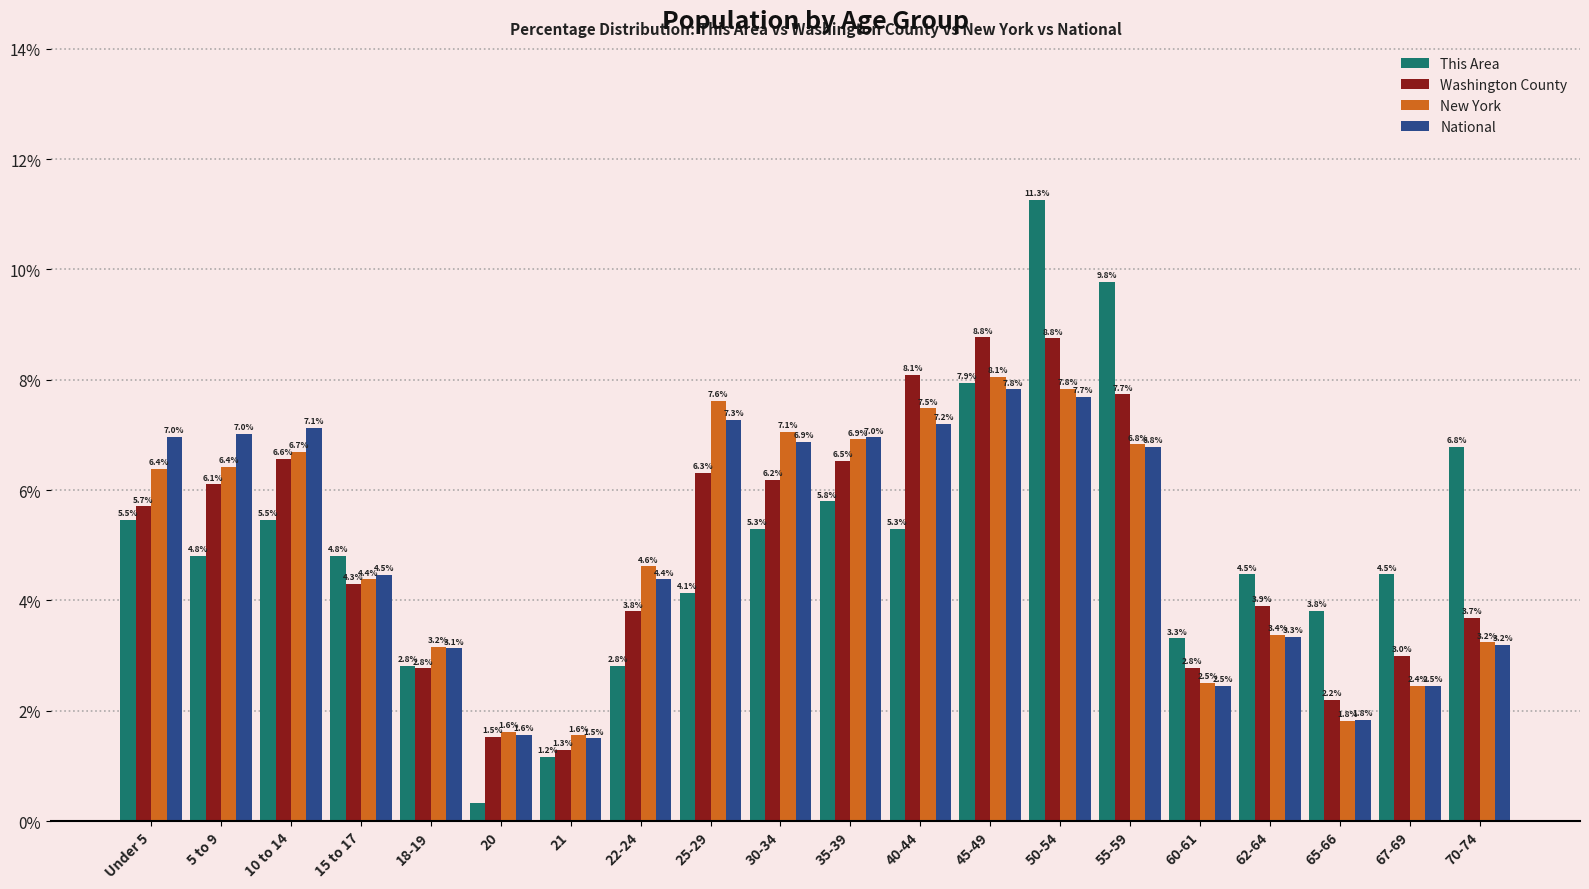

At which category does the chart reach its minimum across all series?

20